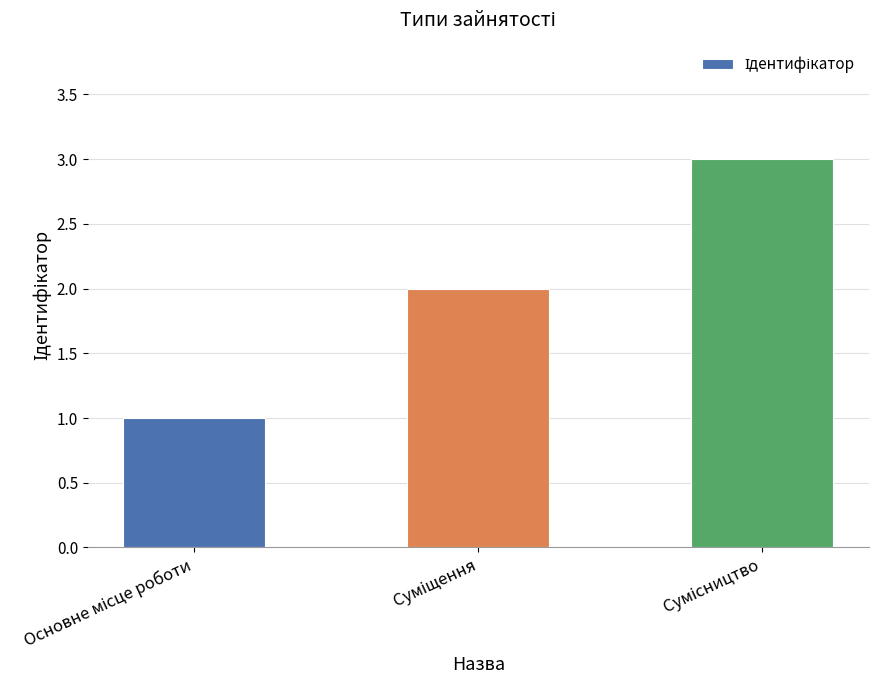

What is the sum of all values?

6